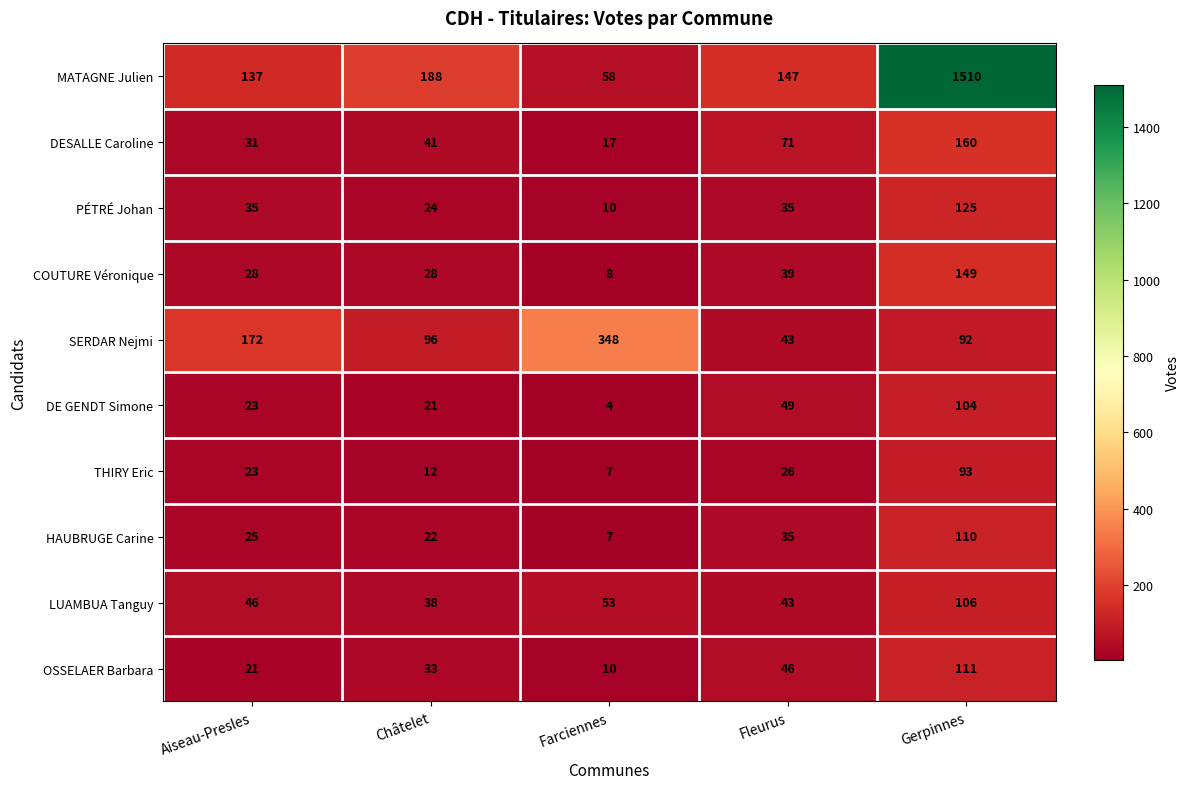

Which series has the largest total across all categories?

MATAGNE Julien